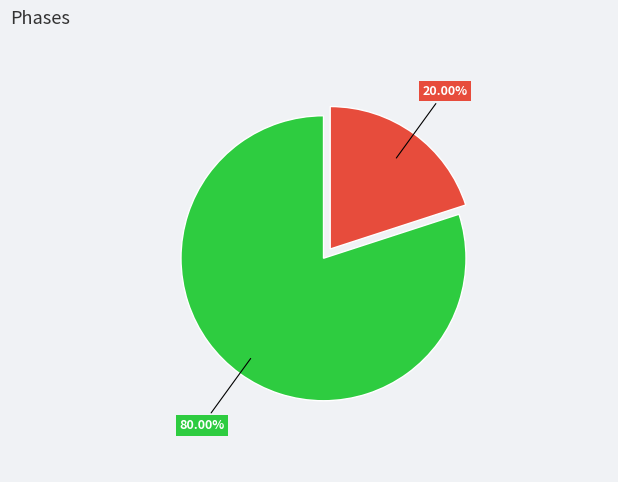

Is there any slice that represents more than half of the pie?

Yes